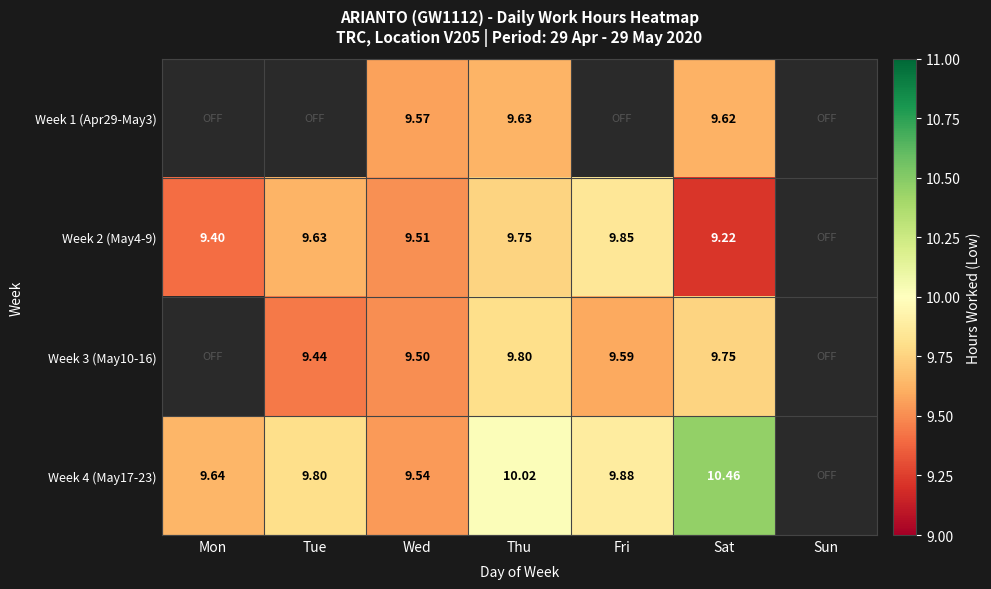

Is the value of Week 4 (May17-23) at Mon greater than the value of Week 1 (Apr29-May3) at Thu?

Yes